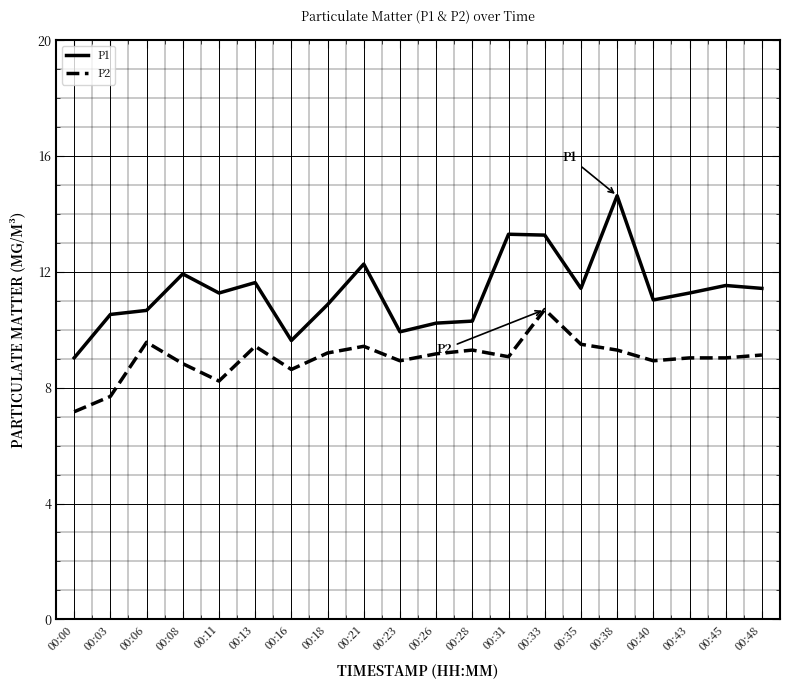

How many lines are shown in the chart?

2